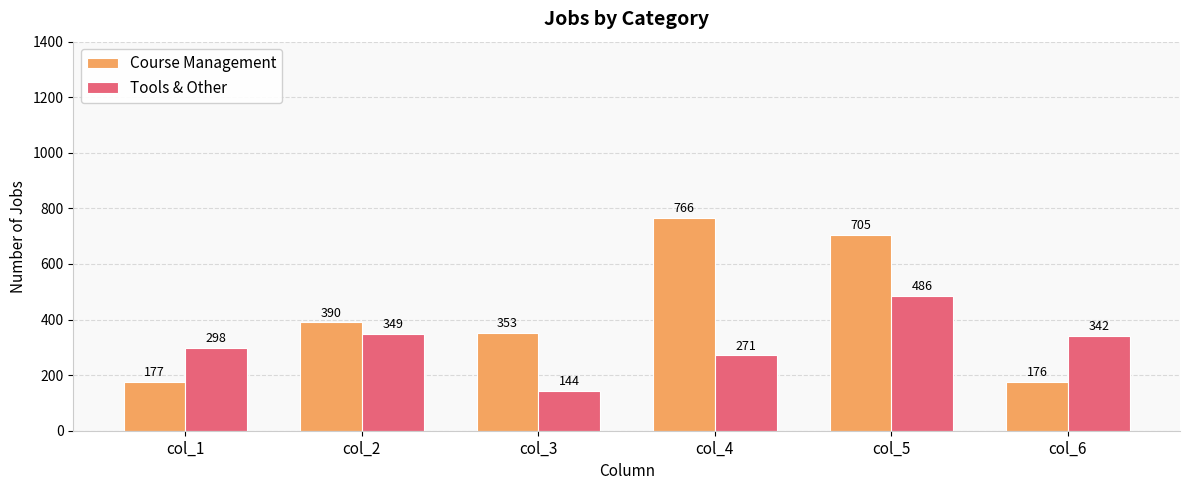

Does the chart contain stacked bars?

No